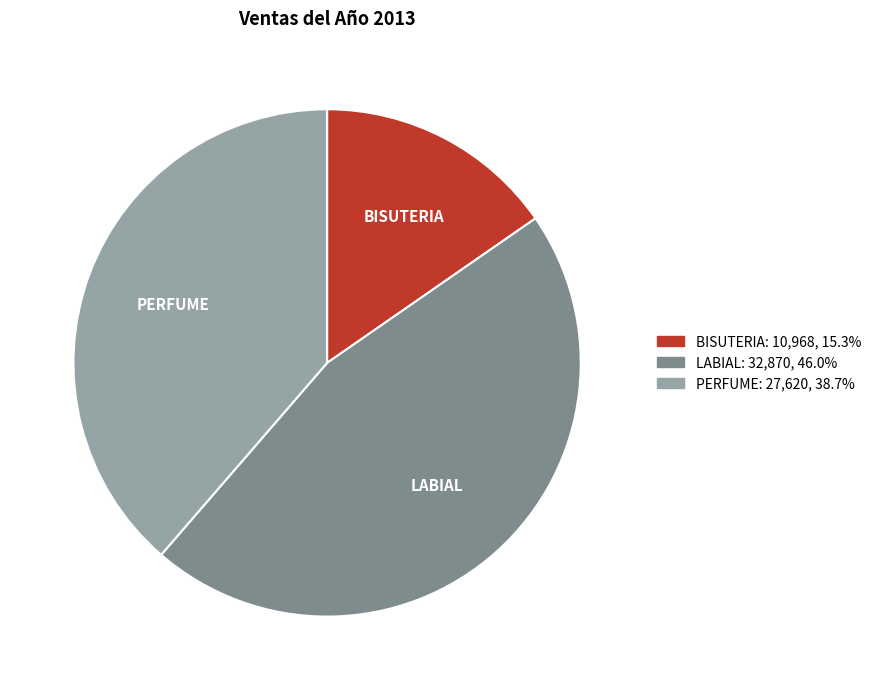

Is it true that PERFUME is 44% of the pie?

False